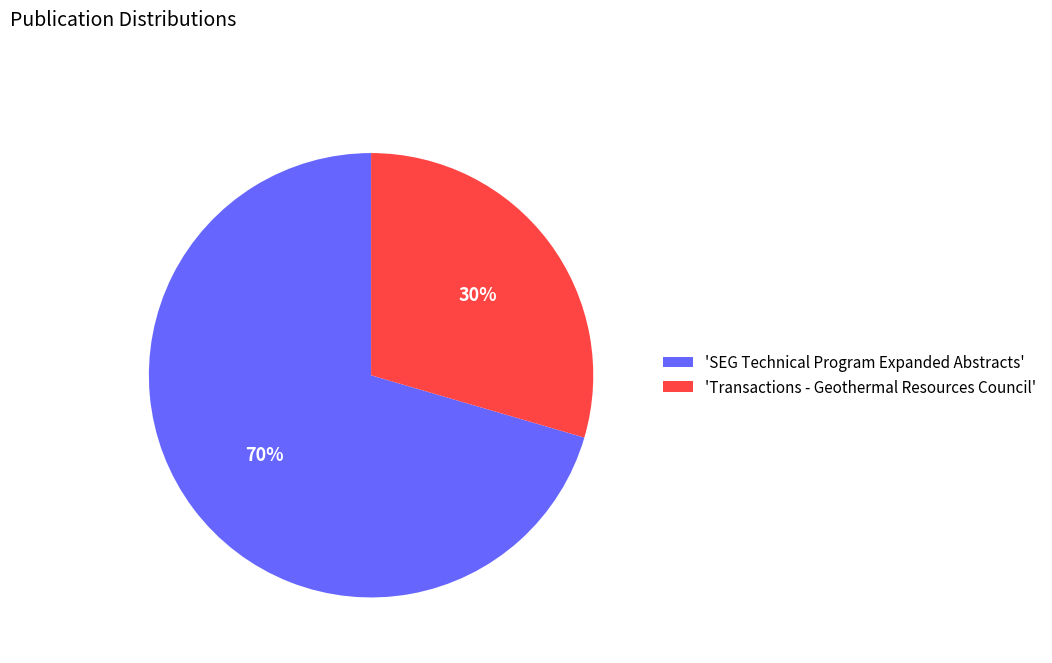

Which has a higher value, 'Transactions - Geothermal Resources Council' or 'SEG Technical Program Expanded Abstracts'?

'SEG Technical Program Expanded Abstracts'